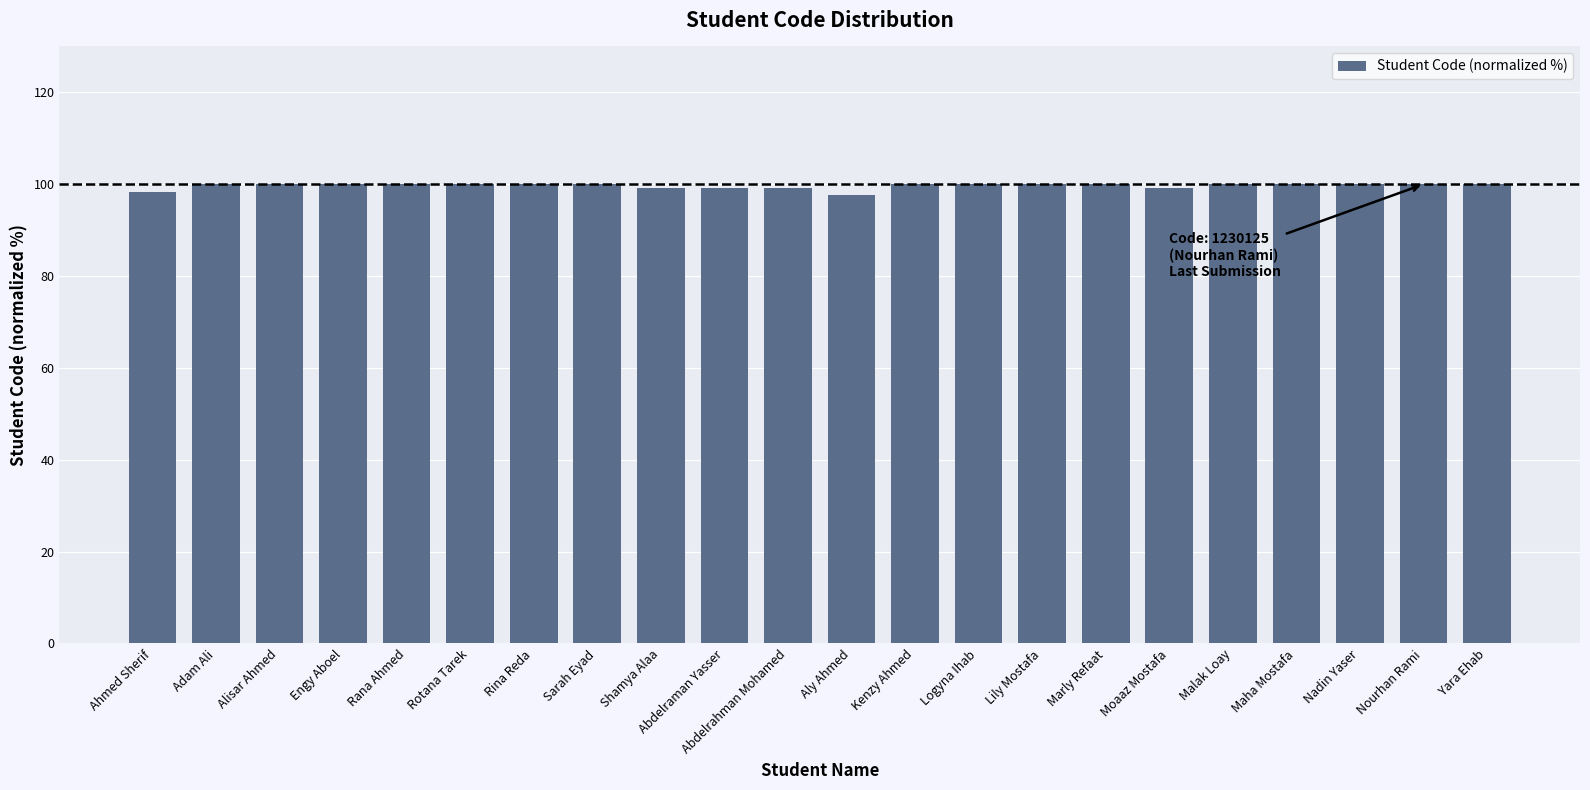

What is the label of the 1st bar from the left?

Ahmed Sherif